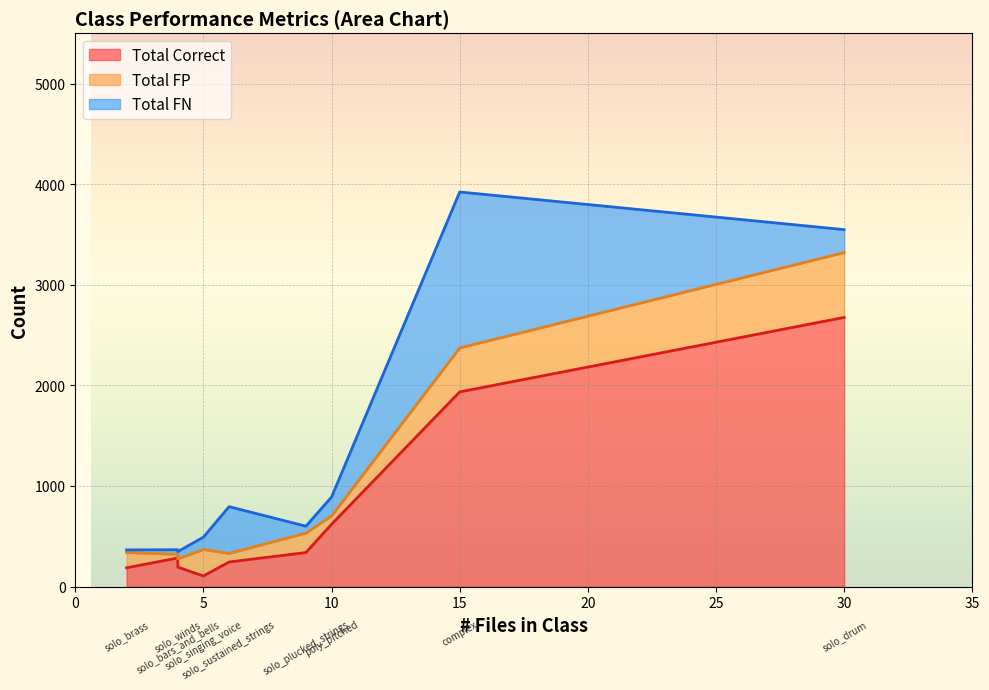

Which category has the lowest value across all series?

solo_brass